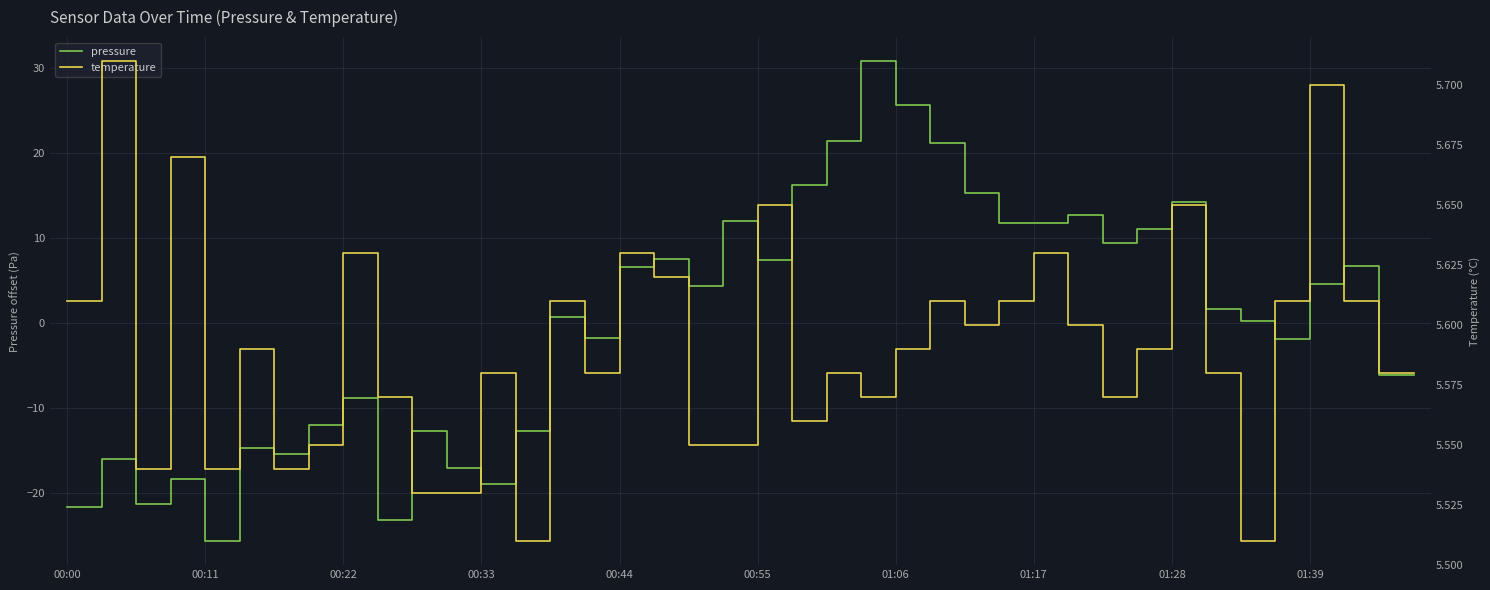

What are all the series names shown in the legend?

pressure, temperature